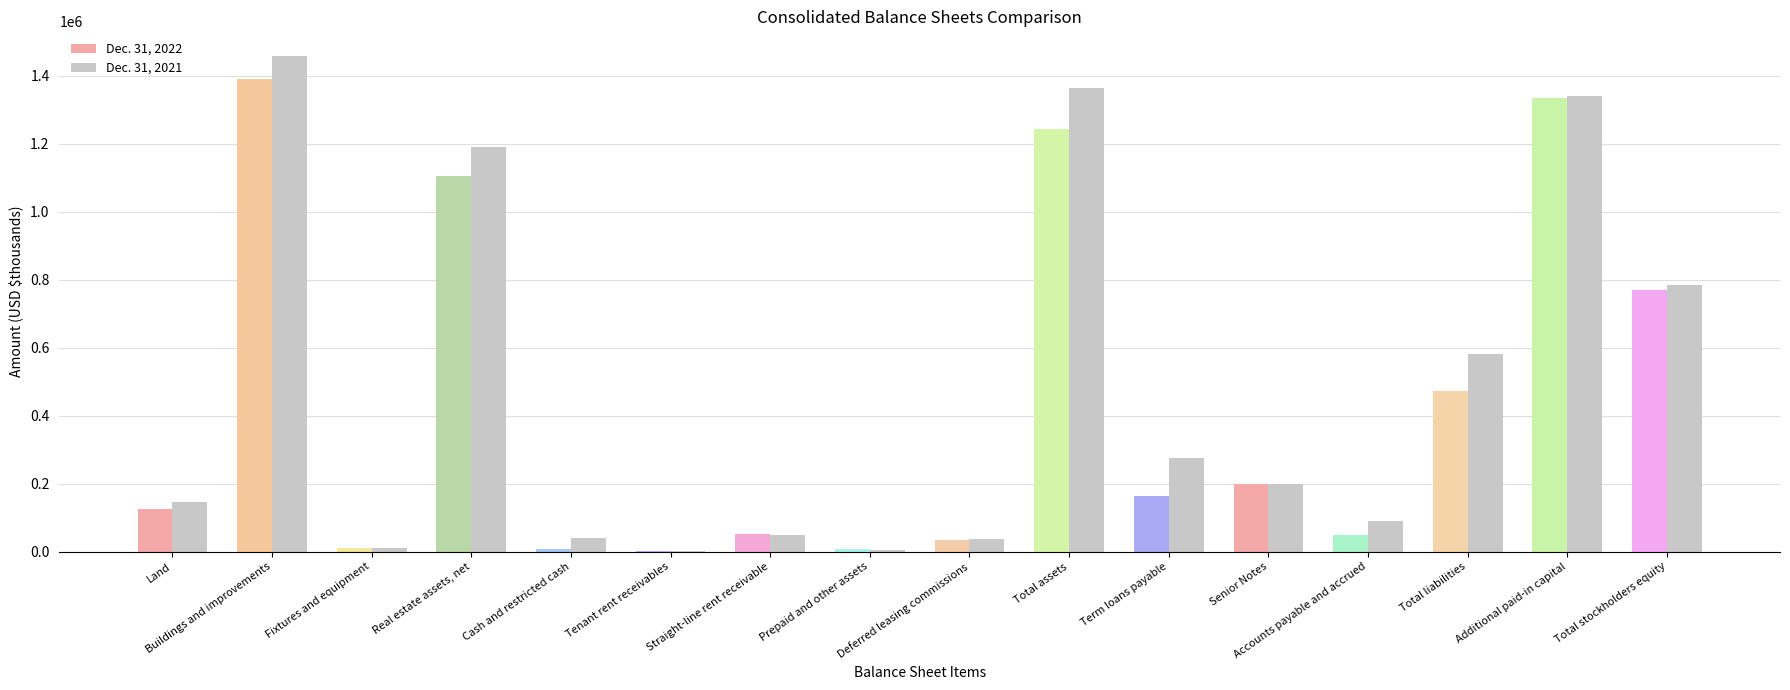

The value of Dec. 31, 2021 at Cash and restricted cash is 40751. True or false?

True